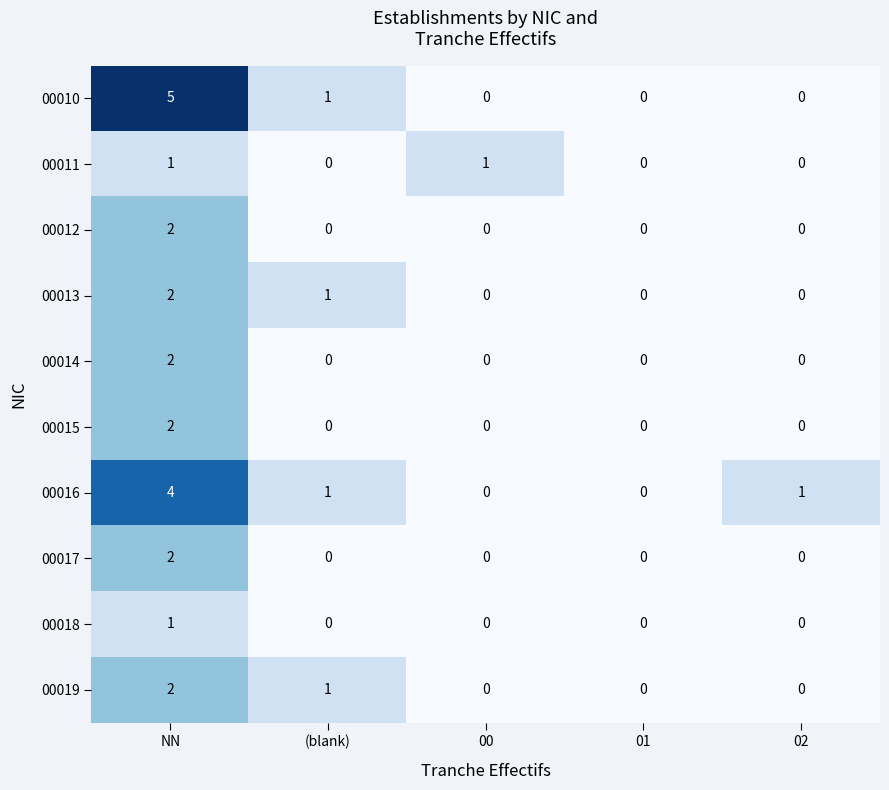

How many 00018 values are between 0 and 1?

5